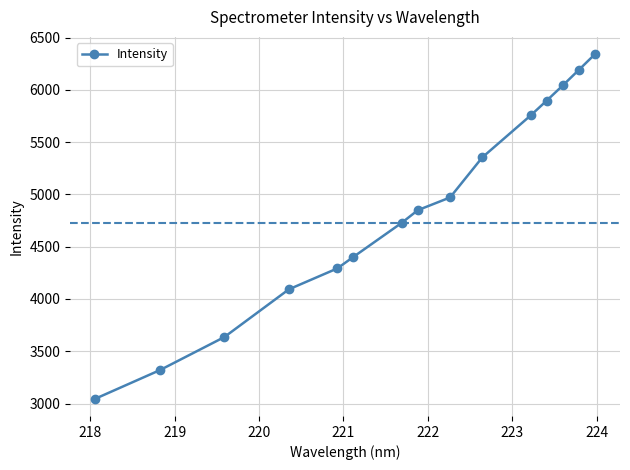

True or false: there are more than 0 points higher than both neighbors.

False